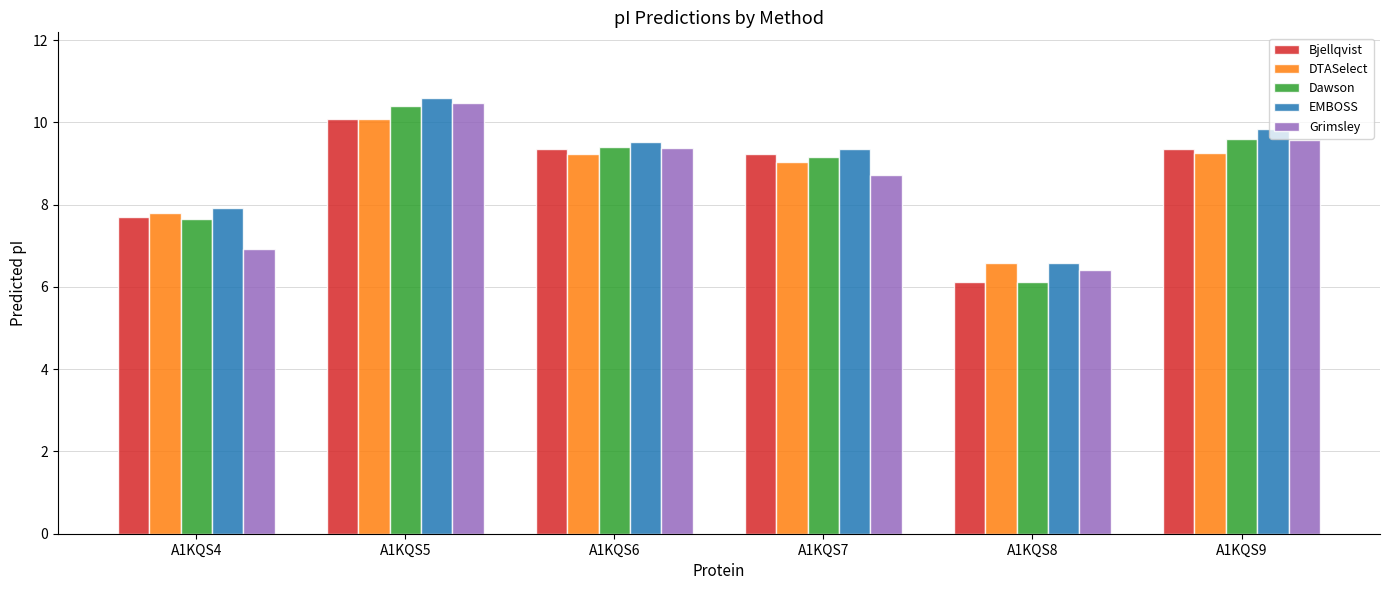

True or false: EMBOSS has a value of 15.4 at A1KQS9.

False